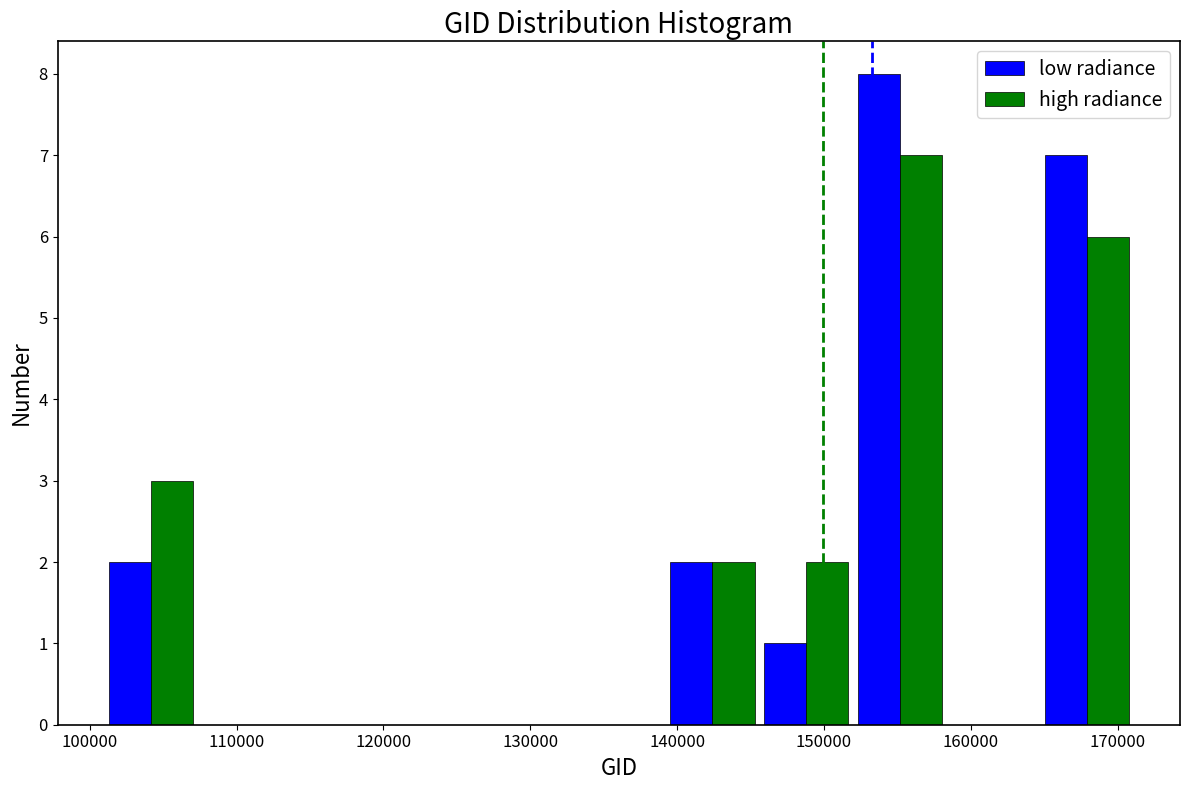

Reading left to right, list every range on the x-axis with the height of the bar of each series over it. Neither the bar edges nor the heights are printed on the chart, so give them approximately, as read against the axes.

101000 to 107000: low radiance=2	high radiance=3
107000 to 114000: low radiance=0	high radiance=0
114000 to 120000: low radiance=0	high radiance=0
120000 to 126000: low radiance=0	high radiance=0
126000 to 133000: low radiance=0	high radiance=0
133000 to 139000: low radiance=0	high radiance=0
139000 to 146000: low radiance=2	high radiance=2
146000 to 152000: low radiance=1	high radiance=2
152000 to 158000: low radiance=8	high radiance=7
158000 to 165000: low radiance=0	high radiance=0
165000 to 171000: low radiance=7	high radiance=6